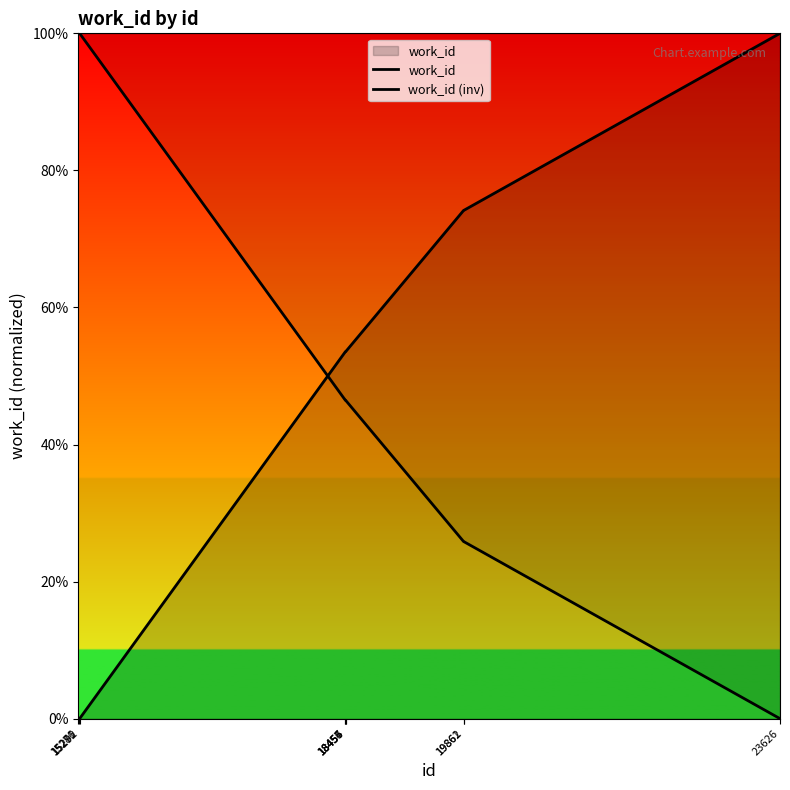

Is it true that work_id (inv) equals 14.0 at 18455?

False